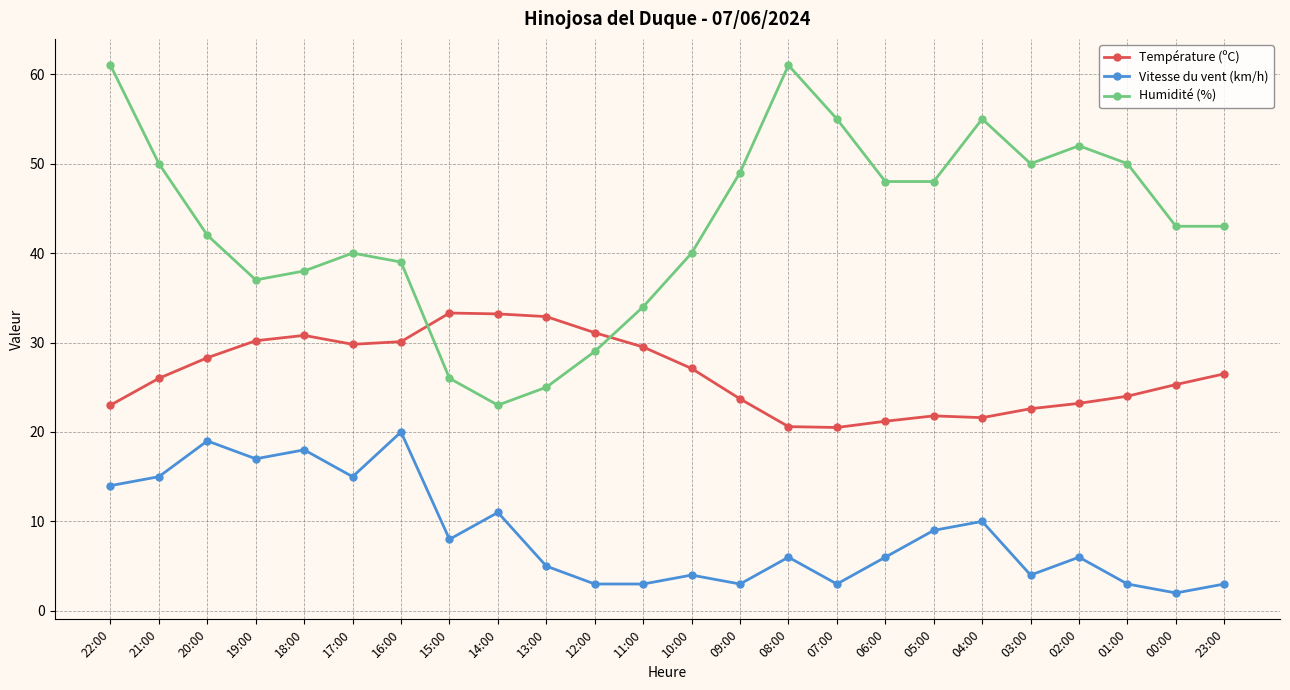

What are all the series names shown in the legend?

Température (ºC), Vitesse du vent (km/h), Humidité (%)